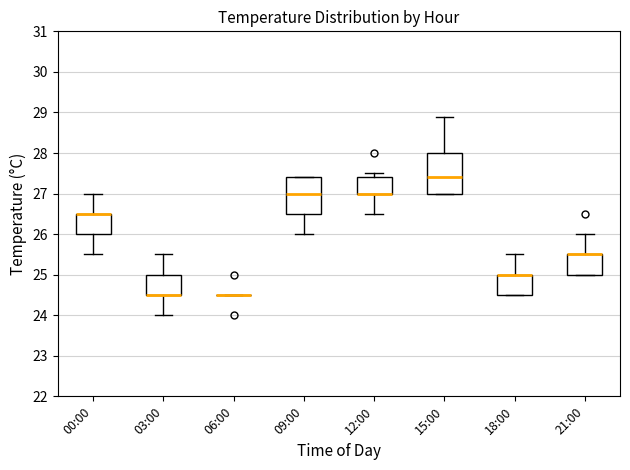

Reading left to right, read every box against the y-axis: the position of its median line, the range the box covers, and the ends of its whiskers. The values are not printed on the chart, so give them approximately, as read against the axis.

00:00: median 26.5 (drawn on the box's upper edge), box 26.0 to 26.5, whiskers 25.5 to 27.0
03:00: median 24.5 (drawn on the box's lower edge), box 24.5 to 25.0, whiskers 24.0 to 25.5
06:00: box collapsed to a line at 24.5, whiskers 24.5 to 24.5
09:00: median 27.0, box 26.5 to 27.4, whiskers 26.0 to 27.4
12:00: median 27.0 (drawn on the box's lower edge), box 27.0 to 27.4, whiskers 26.5 to 27.5
15:00: median 27.4, box 27.0 to 28.0, whiskers 27.0 to 28.9
18:00: median 25.0 (drawn on the box's upper edge), box 24.5 to 25.0, whiskers 24.5 to 25.5
21:00: median 25.5 (drawn on the box's upper edge), box 25.0 to 25.5, whiskers 25.0 to 26.0